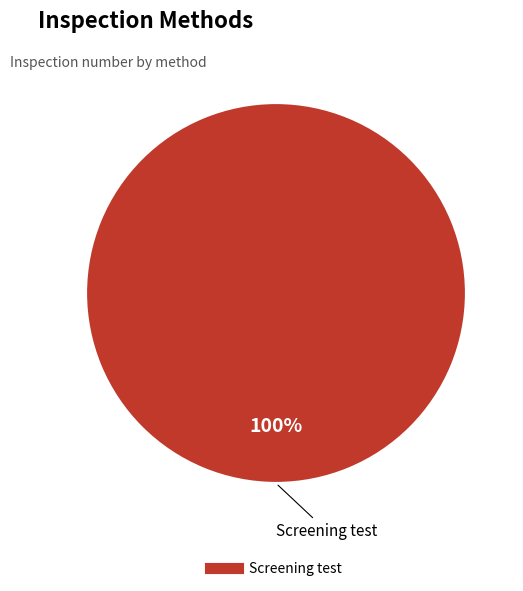

Count the number of slices in the pie.

1